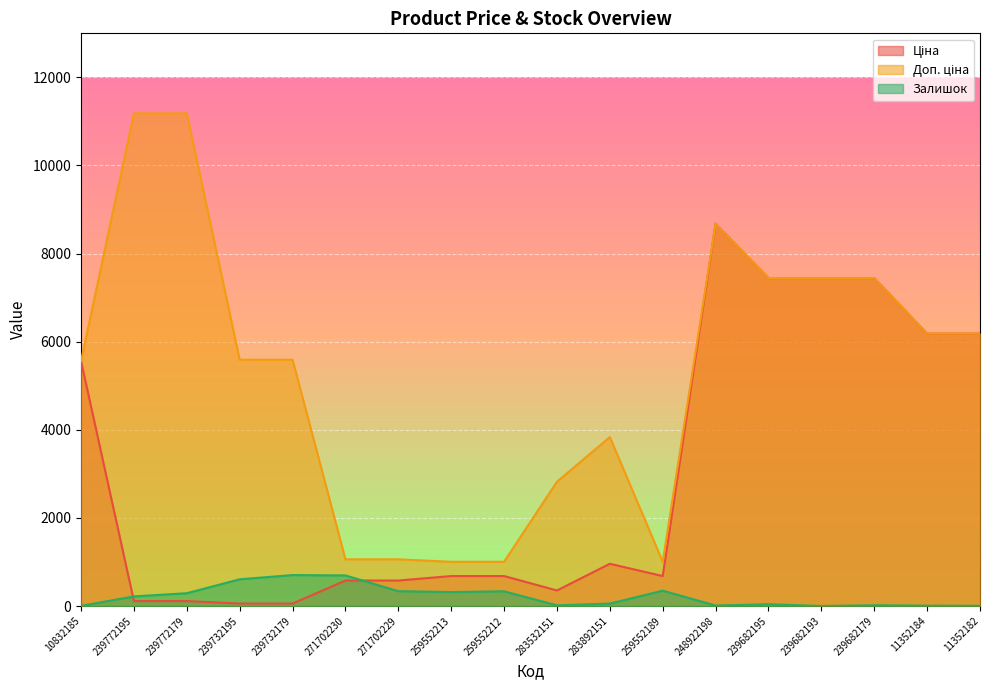

What is the difference between the highest and lowest values at 239772179?

11070.2